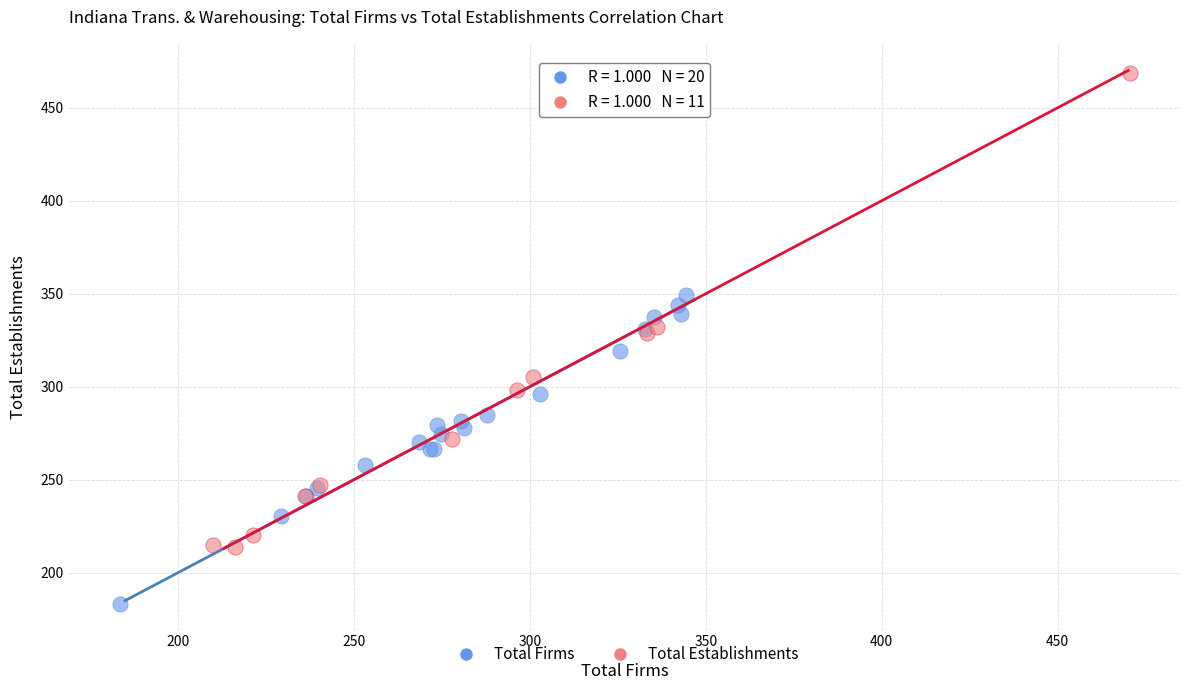

Which series has the largest Y range (max minus min)?

Total Establishments